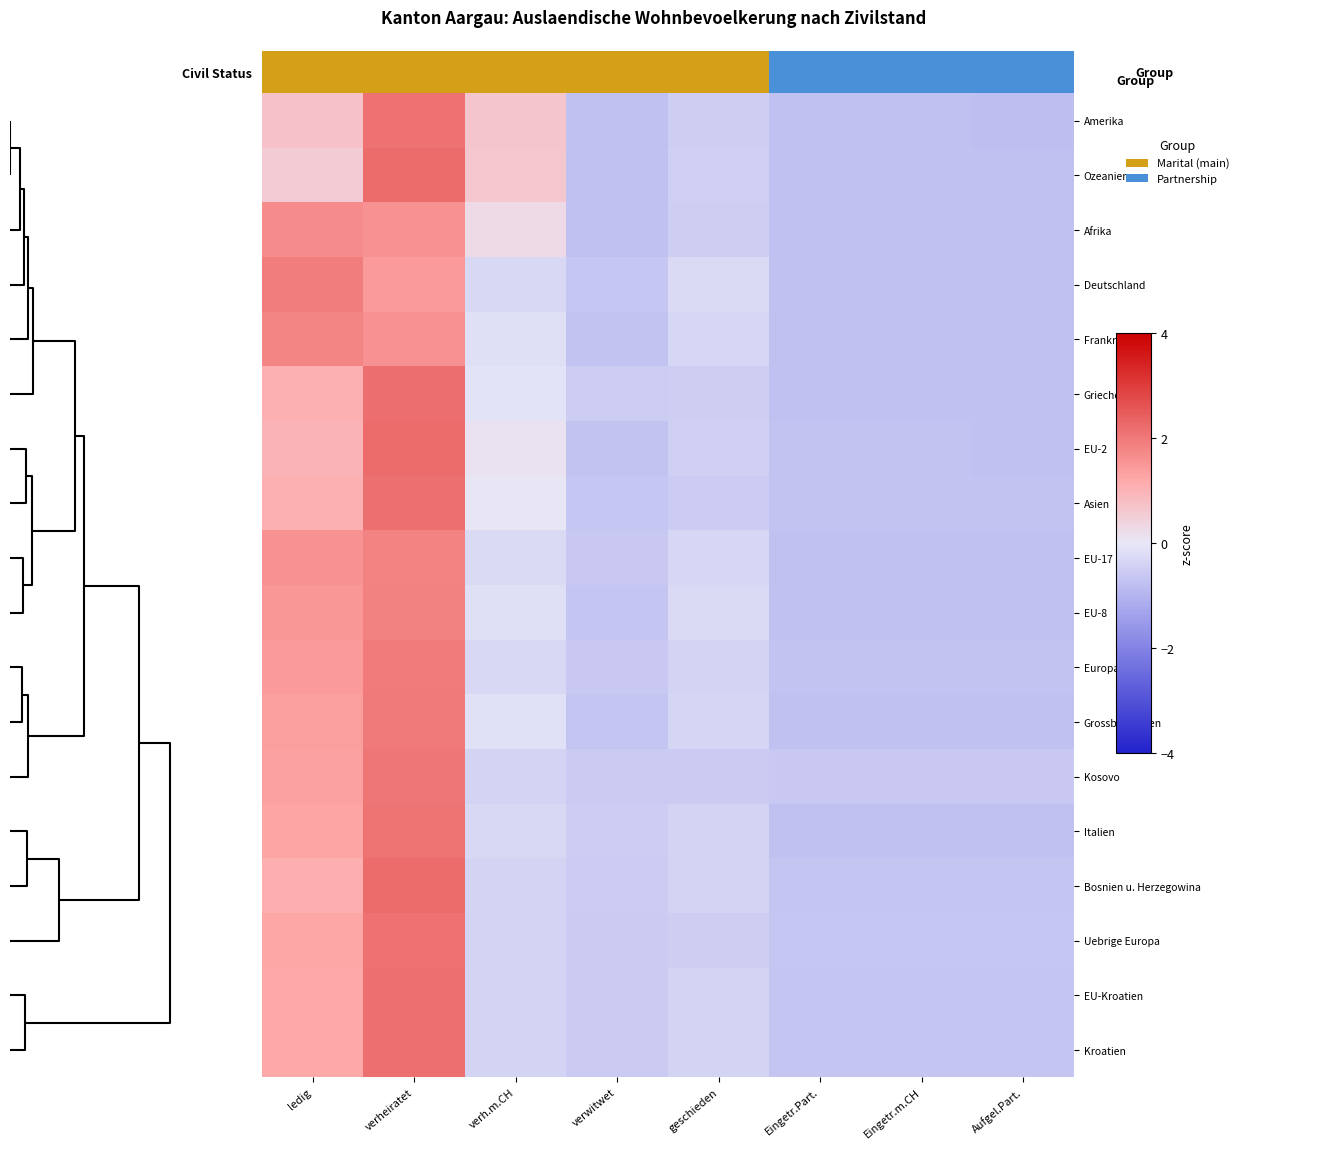

Reading left to right, transcribe all the data shown in this chart.

Amerika: ledig=0.7	verheiratet=2.1	verh.m.CH=0.7	verwitwet=-0.7	geschieden=-0.5	Eingetr.Part.=-0.7	Eingetr.m.CH=-0.8	Aufgel.Part.=-0.8
Ozeanien: ledig=0.6	verheiratet=2.2	verh.m.CH=0.7	verwitwet=-0.7	geschieden=-0.5	Eingetr.Part.=-0.7	Eingetr.m.CH=-0.7	Aufgel.Part.=-0.7
Afrika: ledig=1.7	verheiratet=1.6	verh.m.CH=0.3	verwitwet=-0.7	geschieden=-0.5	Eingetr.Part.=-0.8	Eingetr.m.CH=-0.8	Aufgel.Part.=-0.8
Deutschland: ledig=1.9	verheiratet=1.5	verh.m.CH=-0.3	verwitwet=-0.6	geschieden=-0.3	Eingetr.Part.=-0.7	Eingetr.m.CH=-0.7	Aufgel.Part.=-0.7
Frankreich: ledig=1.8	verheiratet=1.6	verh.m.CH=-0.2	verwitwet=-0.7	geschieden=-0.3	Eingetr.Part.=-0.7	Eingetr.m.CH=-0.7	Aufgel.Part.=-0.7
Griechenland: ledig=1.1	verheiratet=2.2	verh.m.CH=-0.1	verwitwet=-0.5	geschieden=-0.5	Eingetr.Part.=-0.7	Eingetr.m.CH=-0.7	Aufgel.Part.=-0.7
EU-2: ledig=1.0	verheiratet=2.2	verh.m.CH=0.1	verwitwet=-0.7	geschieden=-0.4	Eingetr.Part.=-0.7	Eingetr.m.CH=-0.7	Aufgel.Part.=-0.7
Asien: ledig=1.1	verheiratet=2.2	verh.m.CH=0.0	verwitwet=-0.6	geschieden=-0.5	Eingetr.Part.=-0.7	Eingetr.m.CH=-0.7	Aufgel.Part.=-0.7
EU-17: ledig=1.6	verheiratet=1.8	verh.m.CH=-0.3	verwitwet=-0.6	geschieden=-0.3	Eingetr.Part.=-0.7	Eingetr.m.CH=-0.7	Aufgel.Part.=-0.7
EU-8: ledig=1.5	verheiratet=1.9	verh.m.CH=-0.2	verwitwet=-0.7	geschieden=-0.3	Eingetr.Part.=-0.8	Eingetr.m.CH=-0.8	Aufgel.Part.=-0.8
Europa: ledig=1.4	verheiratet=2.0	verh.m.CH=-0.3	verwitwet=-0.6	geschieden=-0.4	Eingetr.Part.=-0.7	Eingetr.m.CH=-0.7	Aufgel.Part.=-0.7
Grossbritannien: ledig=1.4	verheiratet=2.0	verh.m.CH=-0.1	verwitwet=-0.7	geschieden=-0.4	Eingetr.Part.=-0.7	Eingetr.m.CH=-0.7	Aufgel.Part.=-0.7
Kosovo: ledig=1.3	verheiratet=2.1	verh.m.CH=-0.4	verwitwet=-0.6	geschieden=-0.6	Eingetr.Part.=-0.6	Eingetr.m.CH=-0.6	Aufgel.Part.=-0.6
Italien: ledig=1.3	verheiratet=2.1	verh.m.CH=-0.3	verwitwet=-0.5	geschieden=-0.4	Eingetr.Part.=-0.7	Eingetr.m.CH=-0.7	Aufgel.Part.=-0.7
Bosnien u. Herzegowina: ledig=1.1	verheiratet=2.2	verh.m.CH=-0.4	verwitwet=-0.6	geschieden=-0.4	Eingetr.Part.=-0.7	Eingetr.m.CH=-0.7	Aufgel.Part.=-0.7
Uebrige Europa: ledig=1.2	verheiratet=2.1	verh.m.CH=-0.4	verwitwet=-0.6	geschieden=-0.5	Eingetr.Part.=-0.6	Eingetr.m.CH=-0.6	Aufgel.Part.=-0.6
EU-Kroatien: ledig=1.2	verheiratet=2.1	verh.m.CH=-0.4	verwitwet=-0.6	geschieden=-0.4	Eingetr.Part.=-0.7	Eingetr.m.CH=-0.7	Aufgel.Part.=-0.7
Kroatien: ledig=1.2	verheiratet=2.1	verh.m.CH=-0.4	verwitwet=-0.6	geschieden=-0.4	Eingetr.Part.=-0.7	Eingetr.m.CH=-0.7	Aufgel.Part.=-0.7